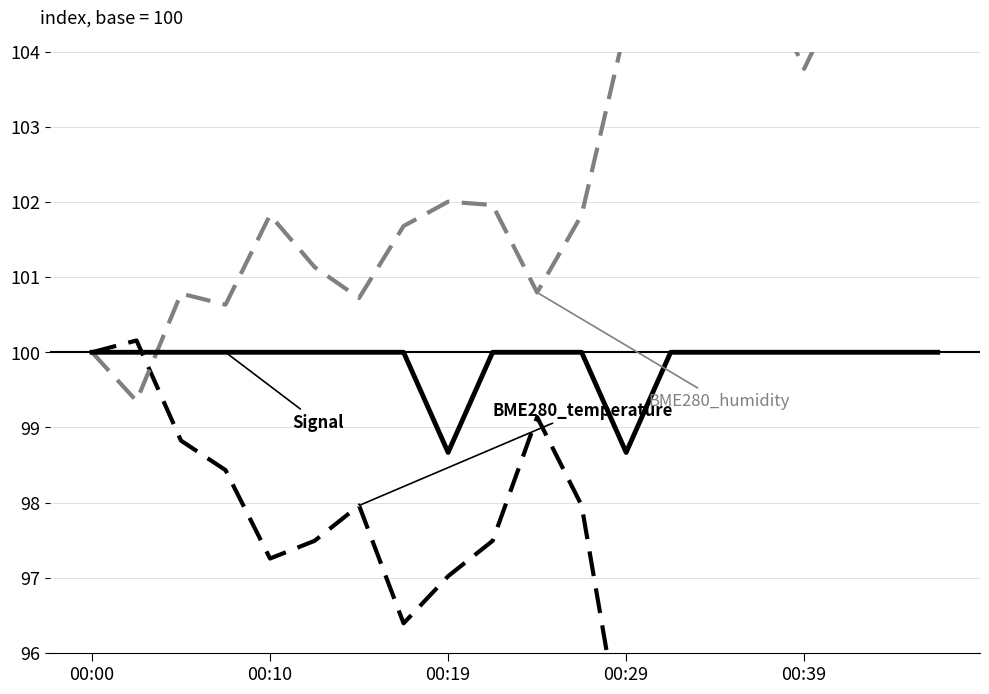

Does the chart display data point markers on the line(s)?

No